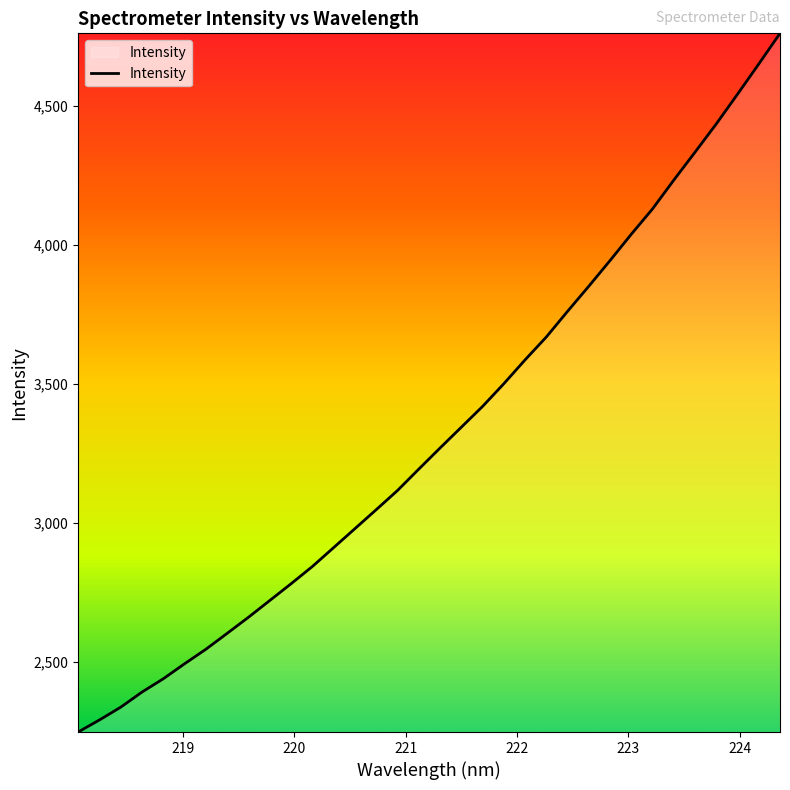

What is the difference between the maximum and minimum values?

2514.5